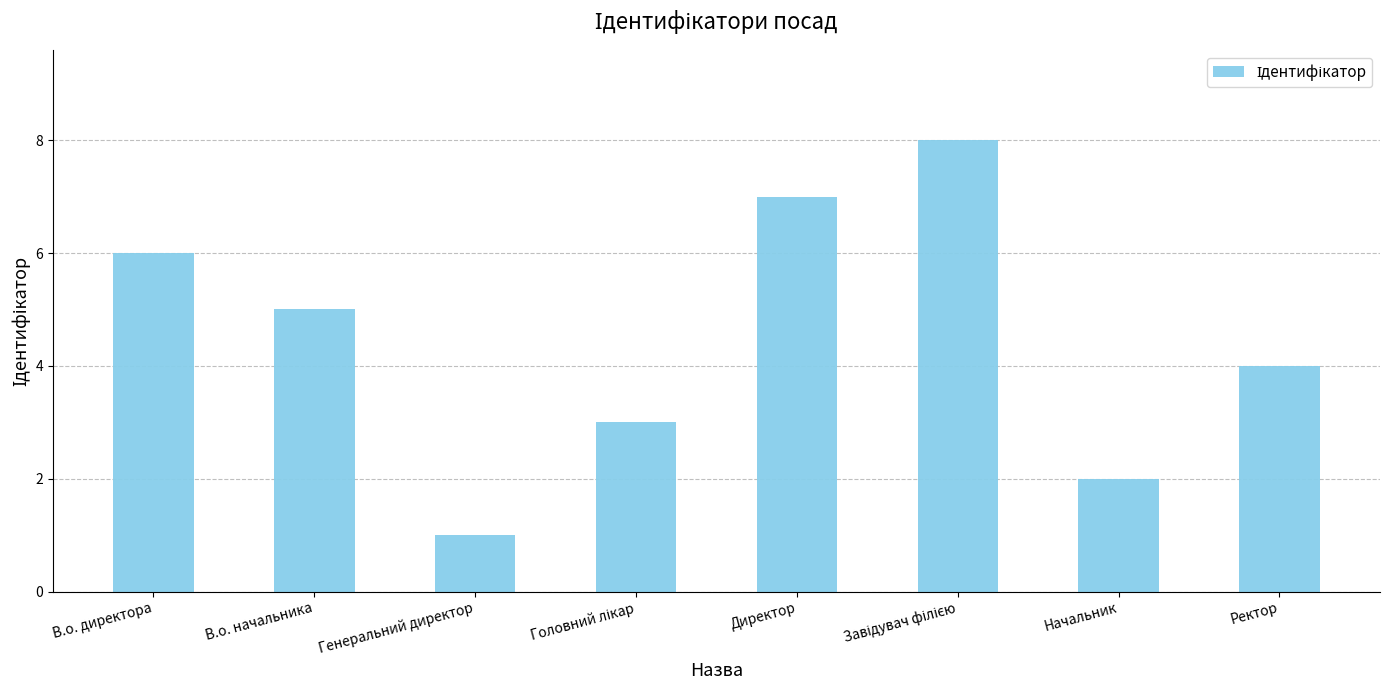

Where is the data nearest to the value 4?

Ректор